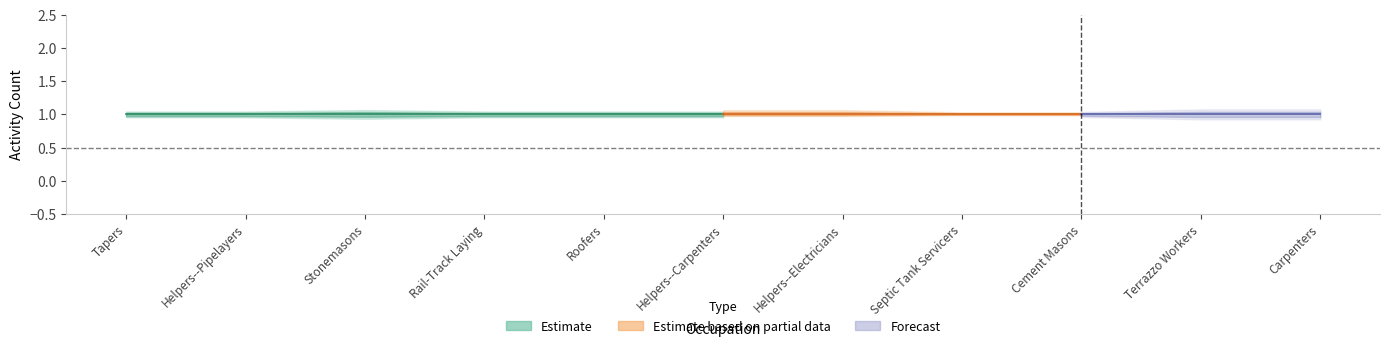

What is the value of the Shared Activities point at the 9th from the left?

1